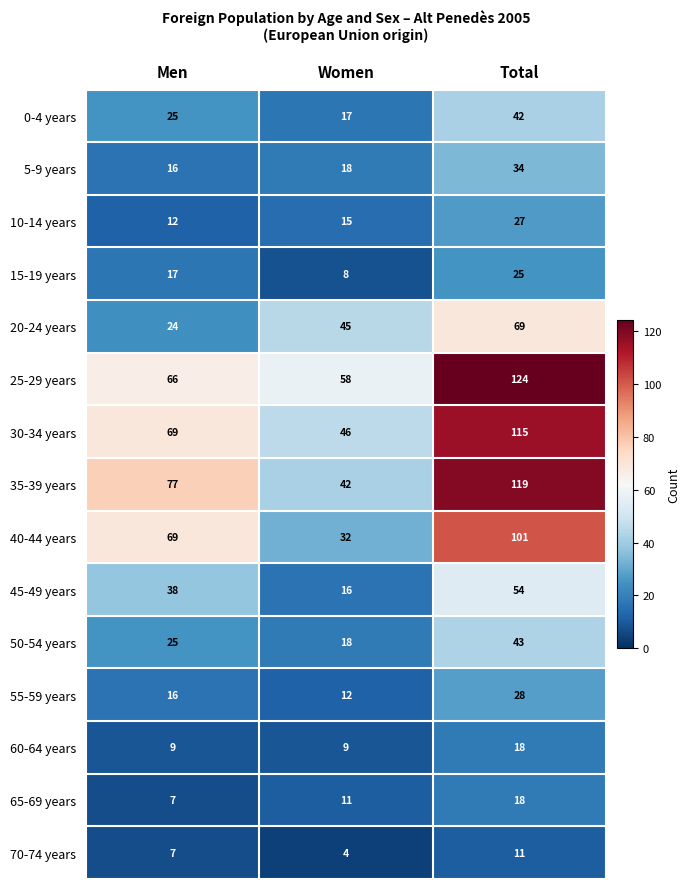

List the labels in order of 5-9 years value, largest first.

Total, Women, Men